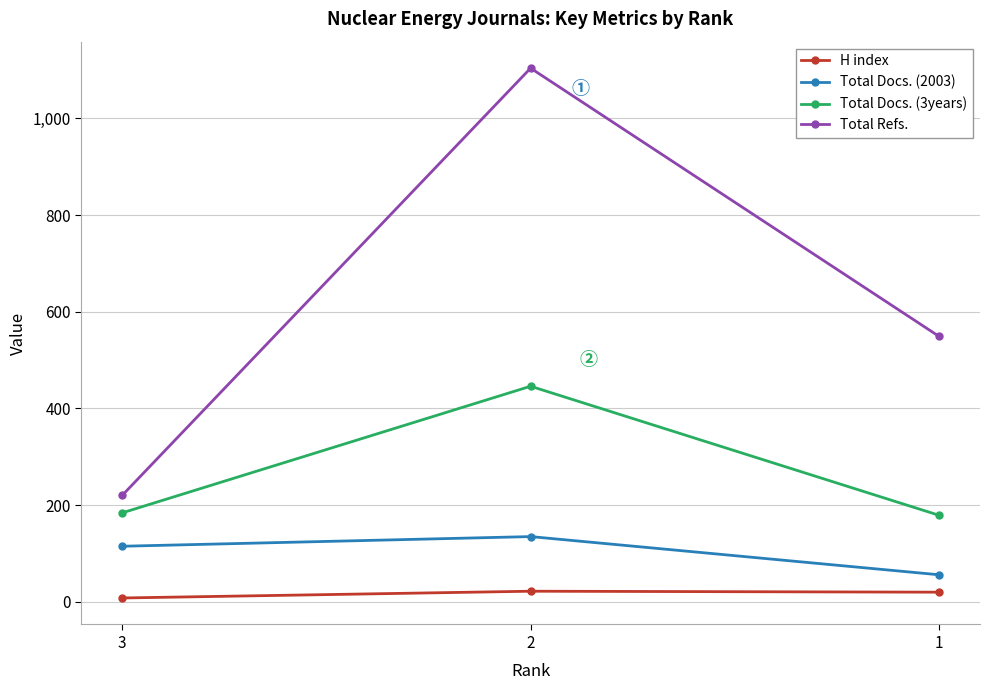

What are all the series names shown in the legend?

H index, Total Docs. (2003), Total Docs. (3years), Total Refs.